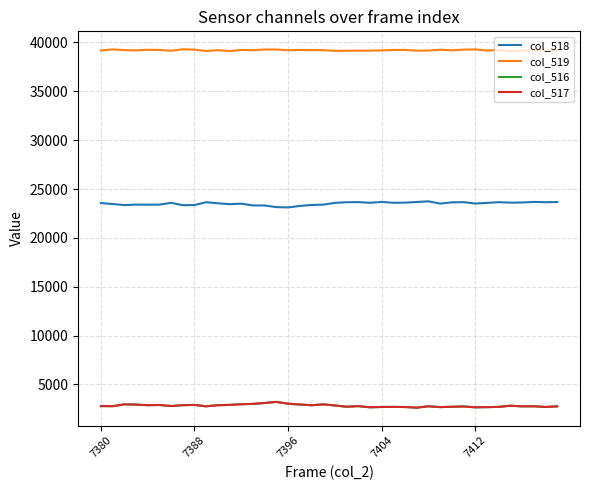

Which series has the largest total across all categories?

col_519